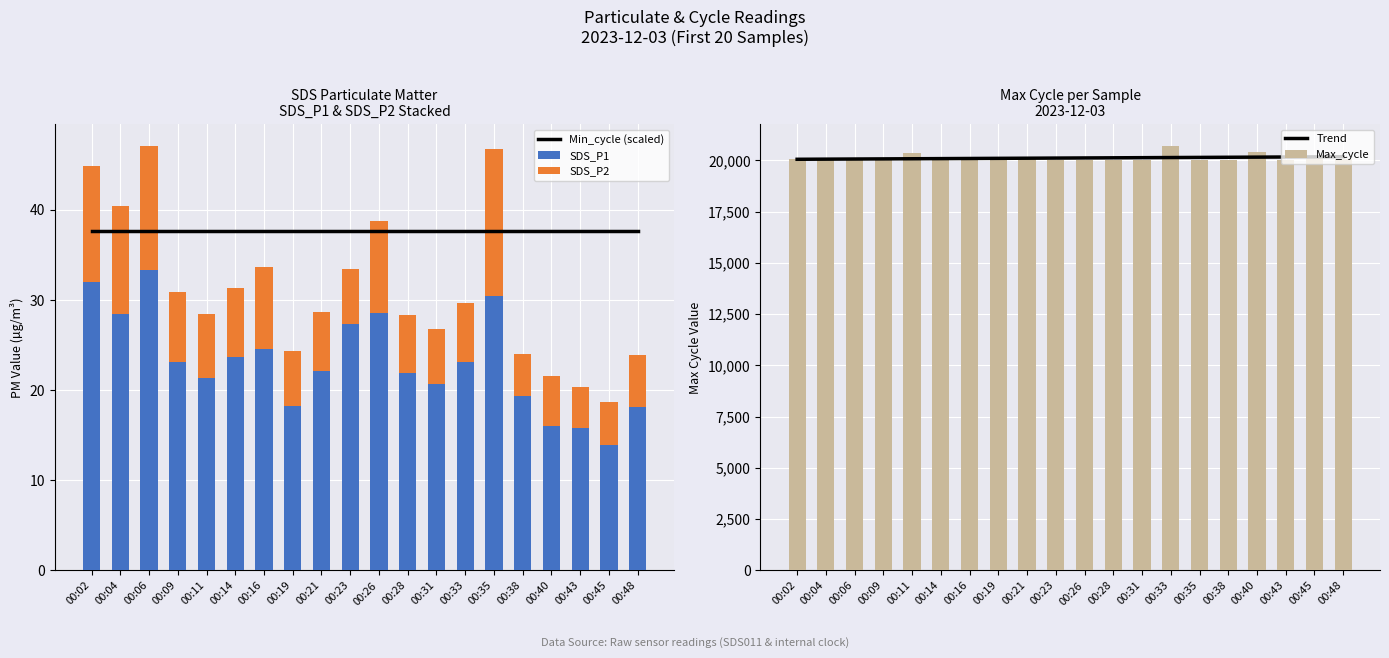

What is the smallest value displayed?

4.6